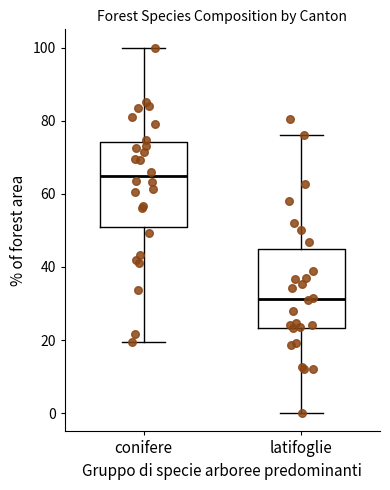

Reading left to right, read every box against the y-axis: the position of its median line, the range the box covers, and the ends of its whiskers. The values are not printed on the chart, so give them approximately, as read against the axis.

conifere: median 64, box 52 to 74, whiskers 20 to 100
latifoglie: median 32, box 24 to 44, whiskers 0 to 76